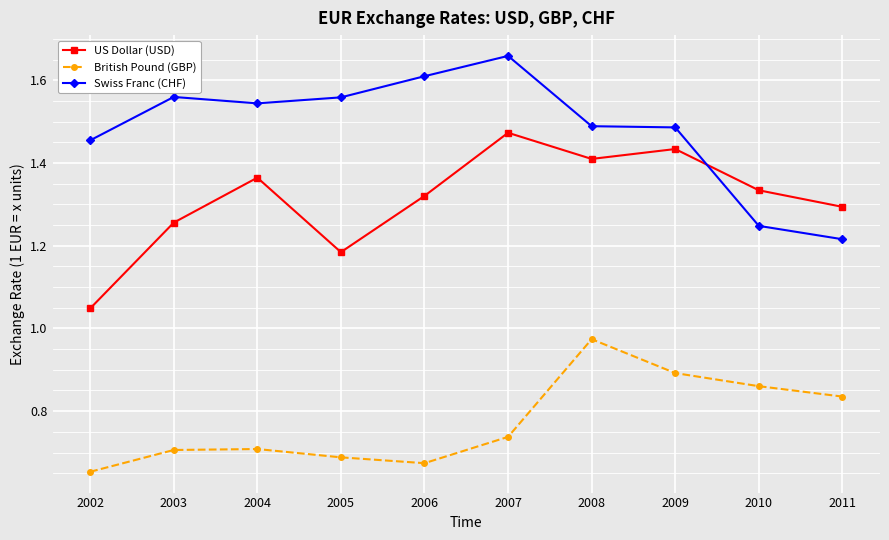

Is the value of British Pound (GBP) at 2006 greater than the value of US Dollar (USD) at 2007?

No